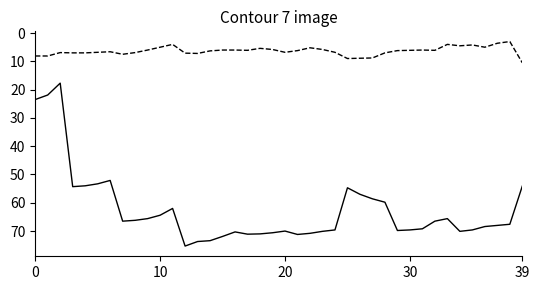

What is the greatest value displayed?

75.3